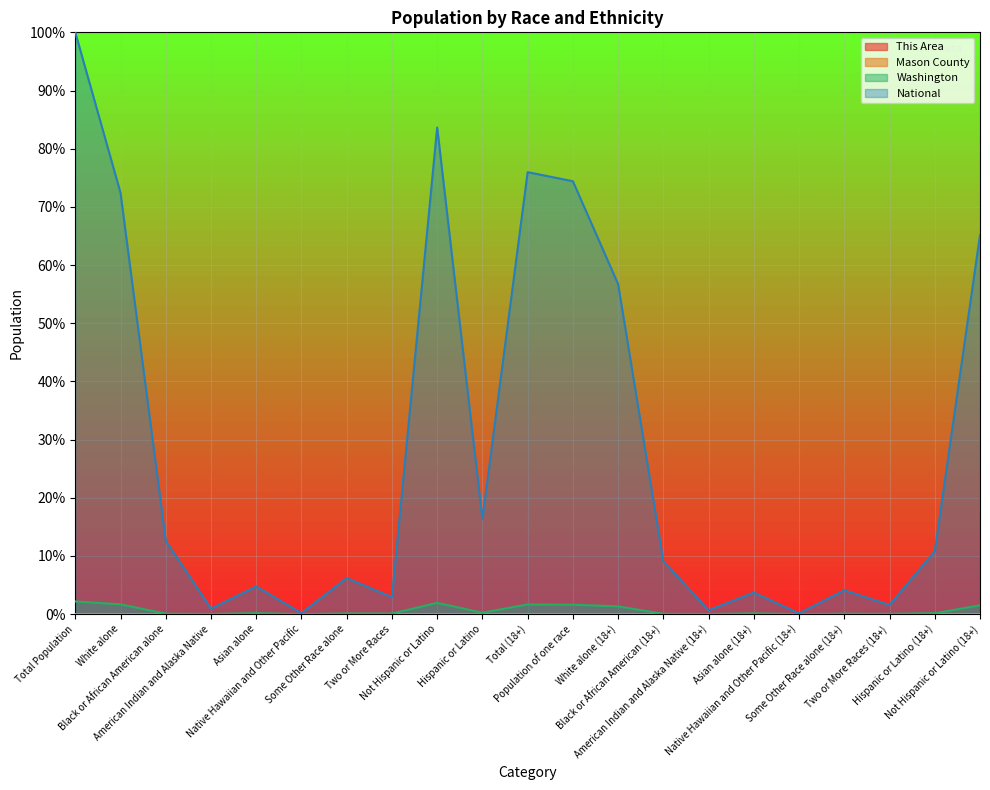

In This Area, how many points are higher than both neighbors (excluding endpoints)?

4